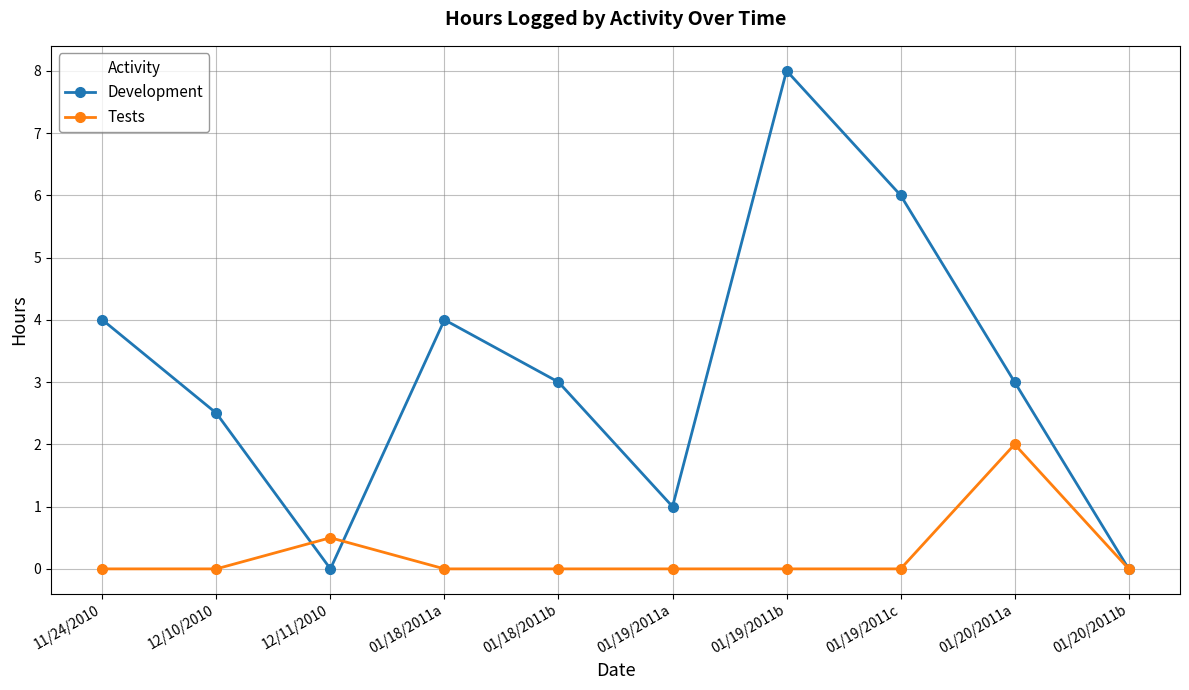

Rank the series by their maximum value, from highest to lowest.

Development, Tests